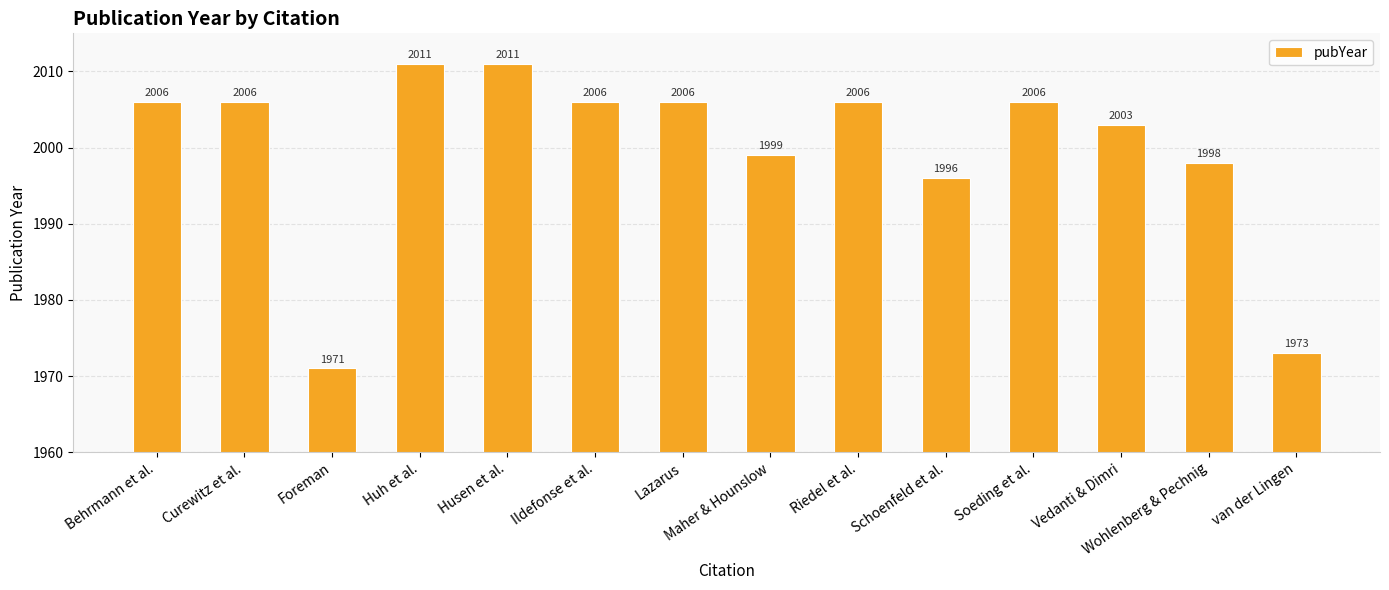

Which label corresponds to the smallest value in the chart?

Foreman